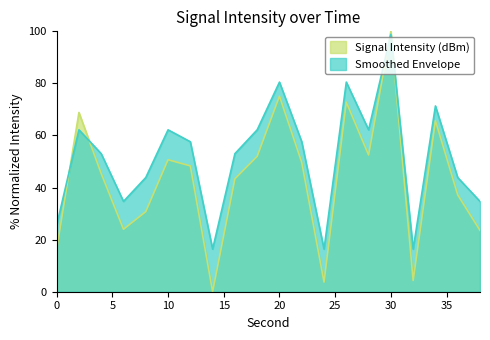

Reading right to left, transcribe all the data shown in this chart.

Signal Intensity (dBm): 38=23.6	36=37.2	34=65.7	32=4.3	30=100.0	28=52.5	26=72.8	24=3.7	22=49.6	20=75.1	18=52.0	16=43.4	14=0.0	12=48.3	10=50.7	8=30.7	6=24.0	4=45.4	2=68.8	0=16.3
Smoothed Envelope: 38=34.7	36=43.8	34=71.3	32=16.4	30=98.8	28=62.2	26=80.5	24=16.4	22=57.6	20=80.5	18=62.2	16=53.0	14=16.4	12=57.6	10=62.2	8=43.8	6=34.7	4=53.0	2=62.2	0=25.5